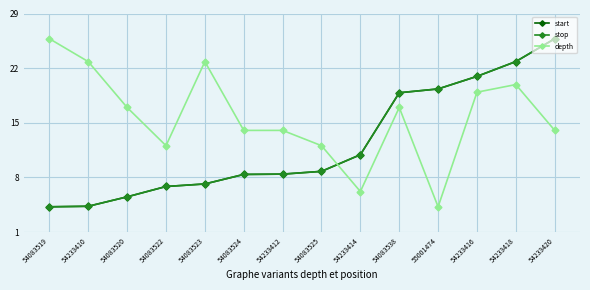

True or false: stop and start intersect in this chart.

False